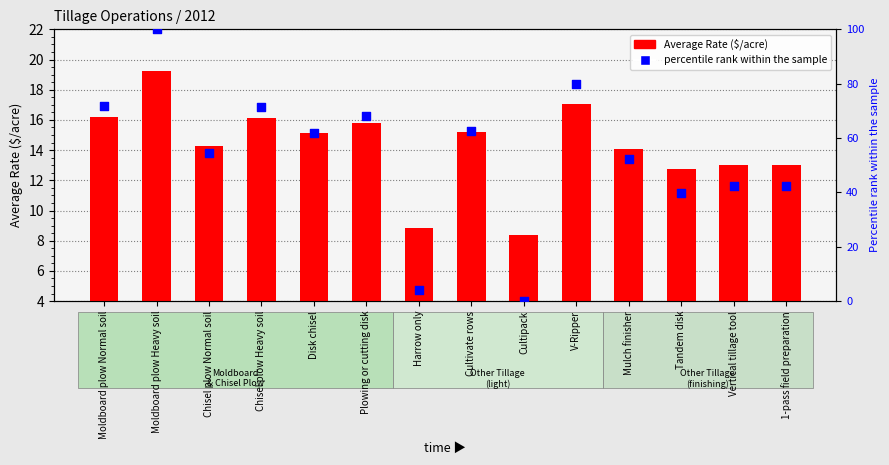

What is the total value across all series at Vertical tillage tool?

55.6